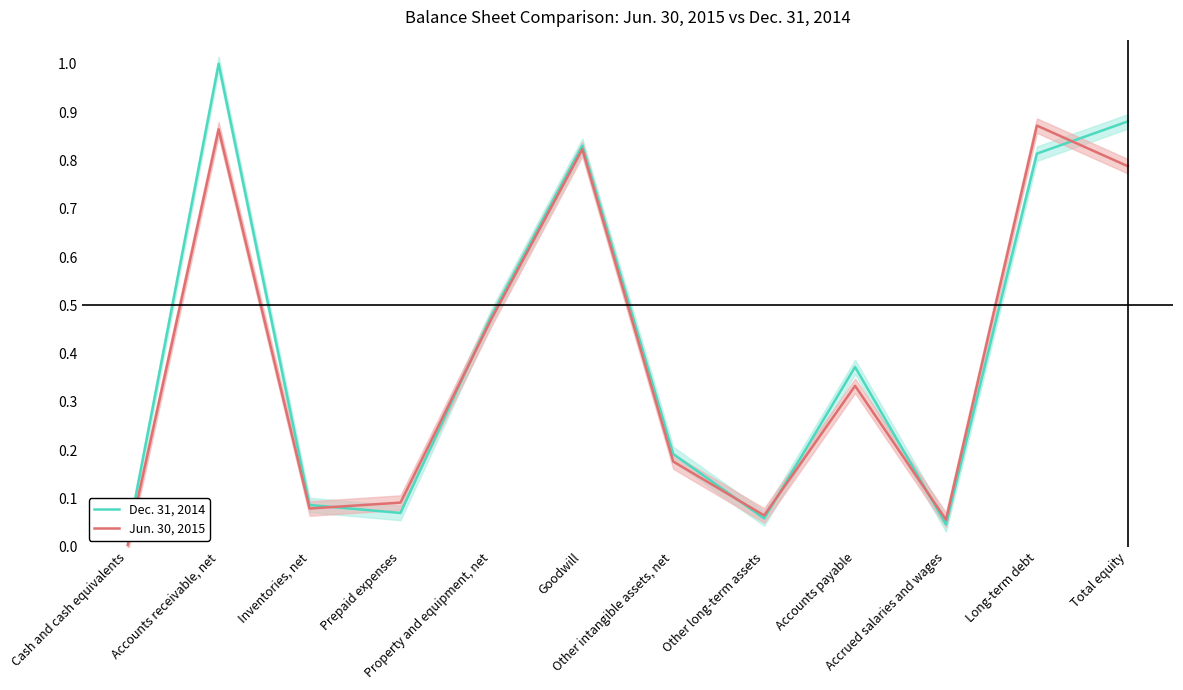

Between which two adjacent categories do Dec. 31, 2014 and Jun. 30, 2015 first intersect?

Inventories, net and Prepaid expenses